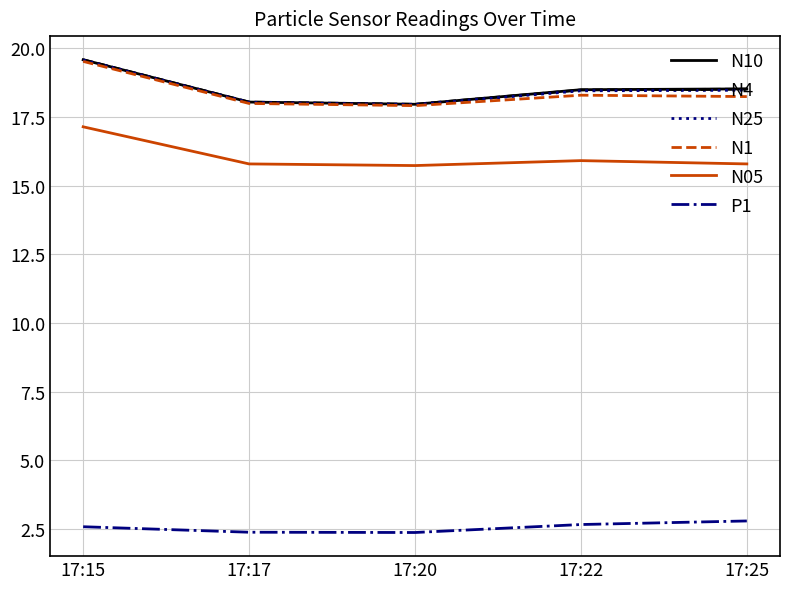

What are all the series names shown in the legend?

N10, N4, N25, N1, N05, P1